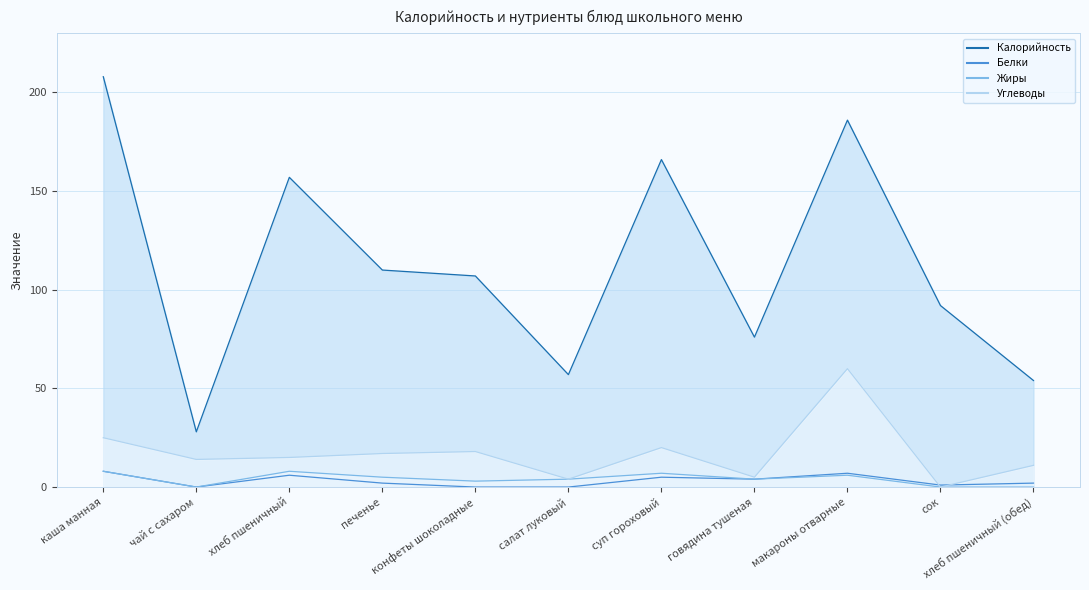

At which category does Калорийность reach its first local valley?

чай с сахаром